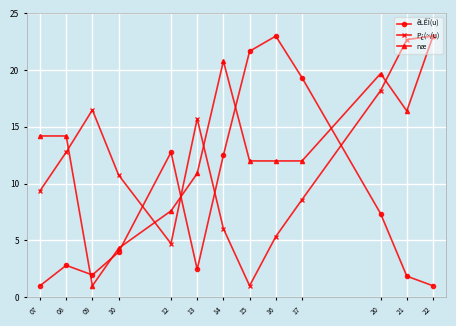

Which category has the lowest value in the P¿(~/u) series?

15